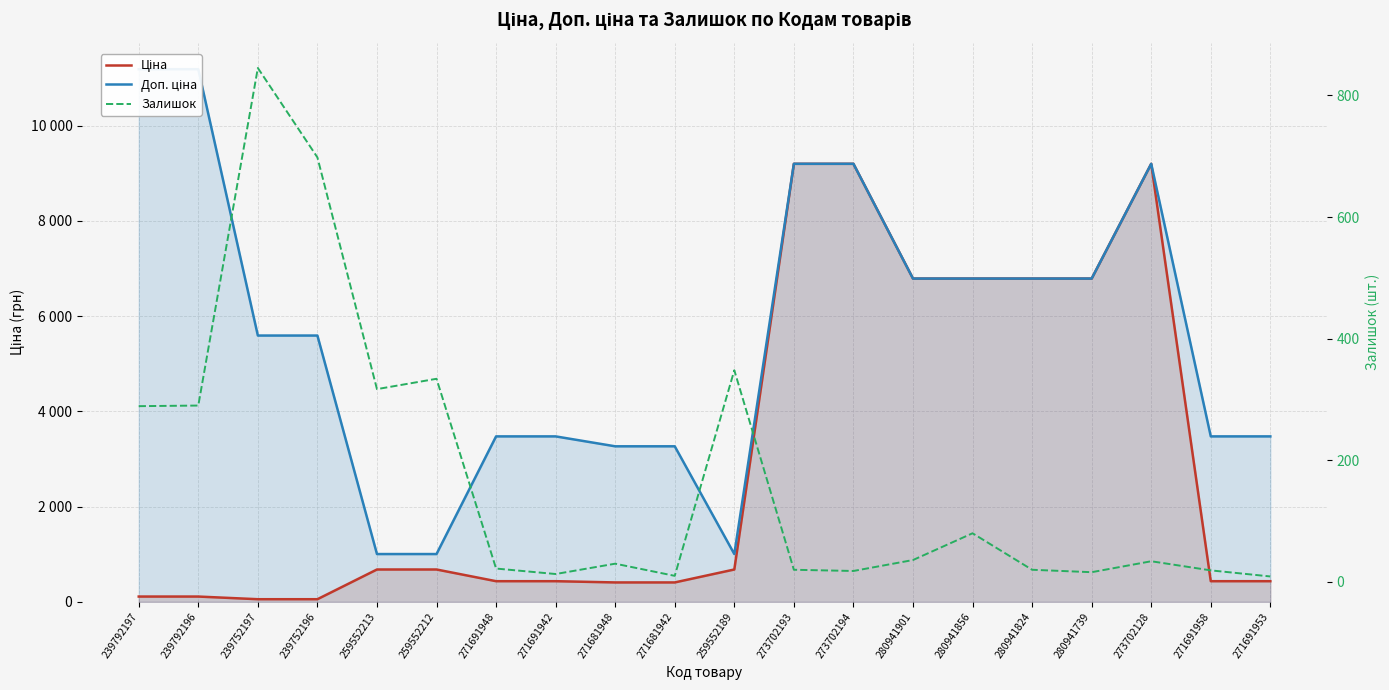

Rank the series by their average value, from highest to lowest.

Доп. ціна, Ціна, Залишок